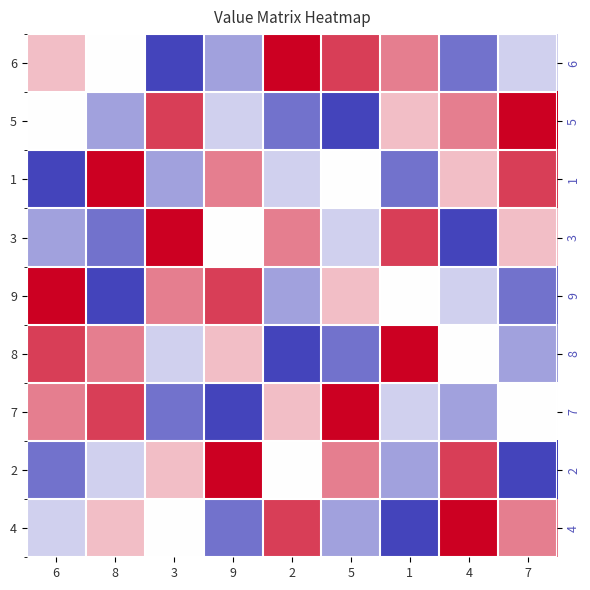

Between 7 and 5, which is larger?

5